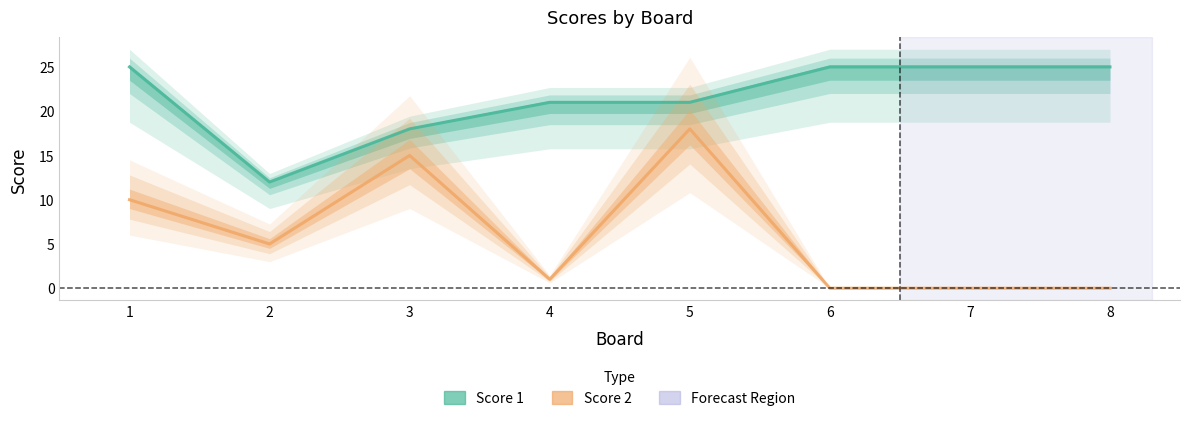

What is the spread (max minus min) of values at 4?

20